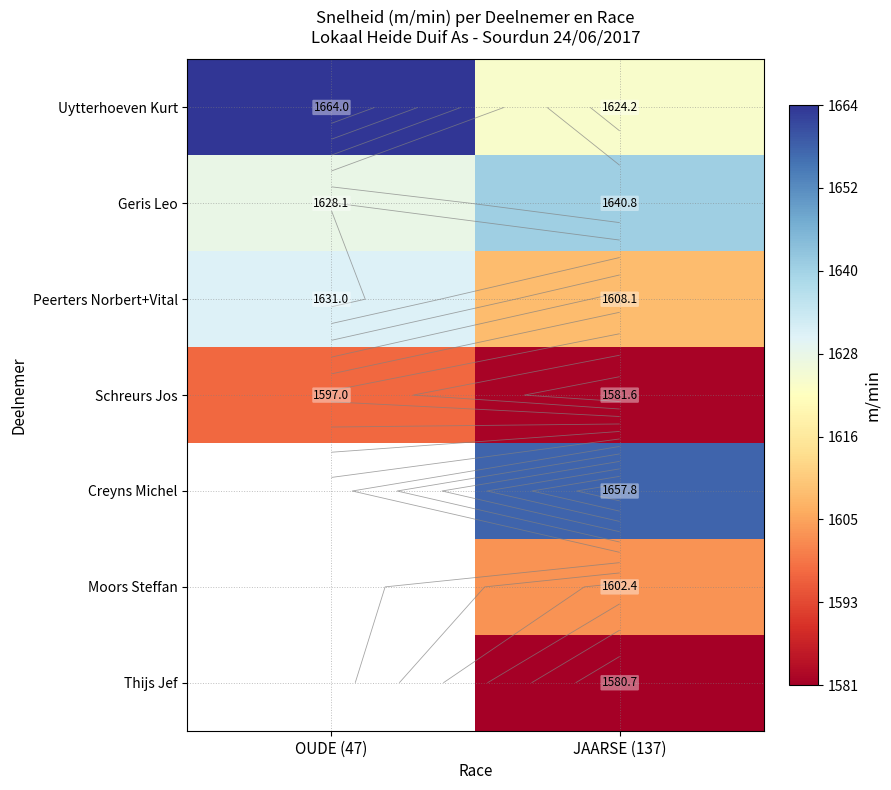

At JAARSE (137), list the series in order from largest to smallest.

Creyns Michel, Geris Leo, Uytterhoeven Kurt, Peerters Norbert+Vital, Moors Steffan, Schreurs Jos, Thijs Jef